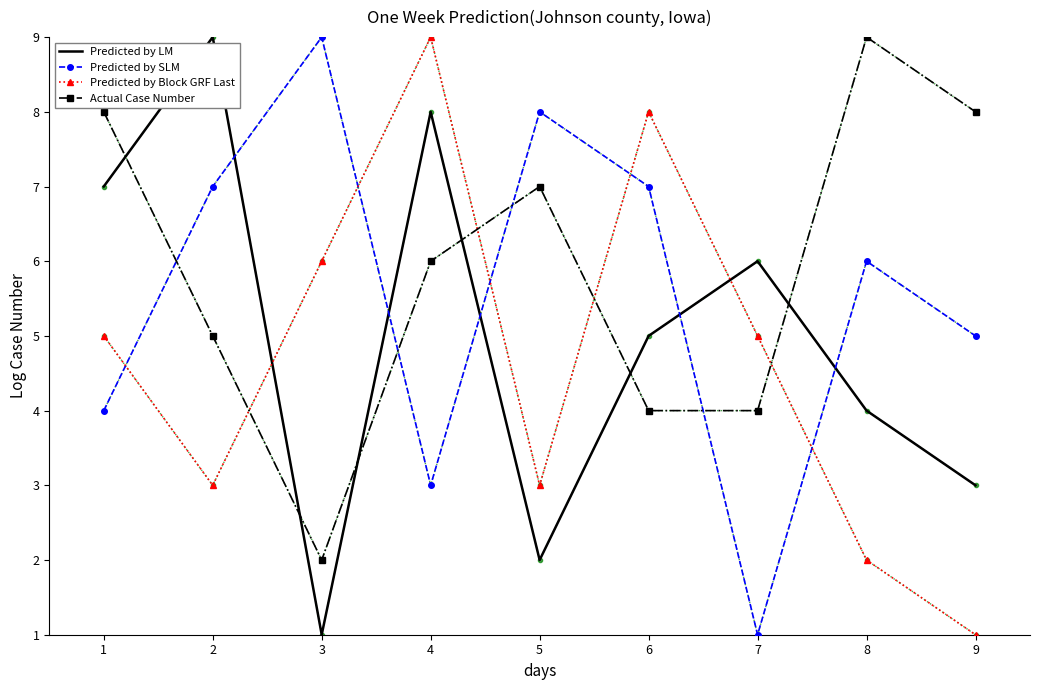

Where is the first local minimum for Predicted by LM?

3